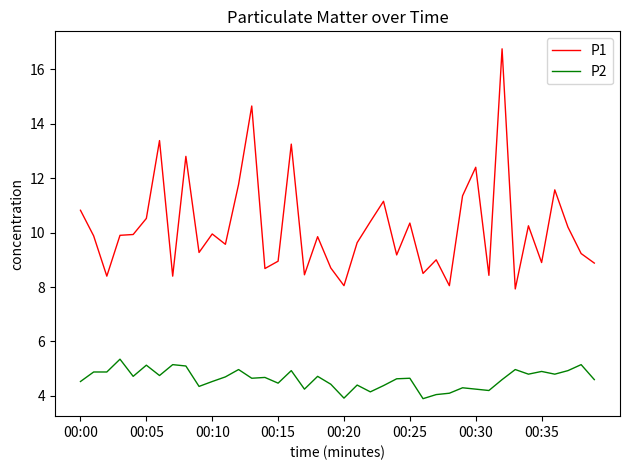

True or false: P2 and P1 intersect in this chart.

False